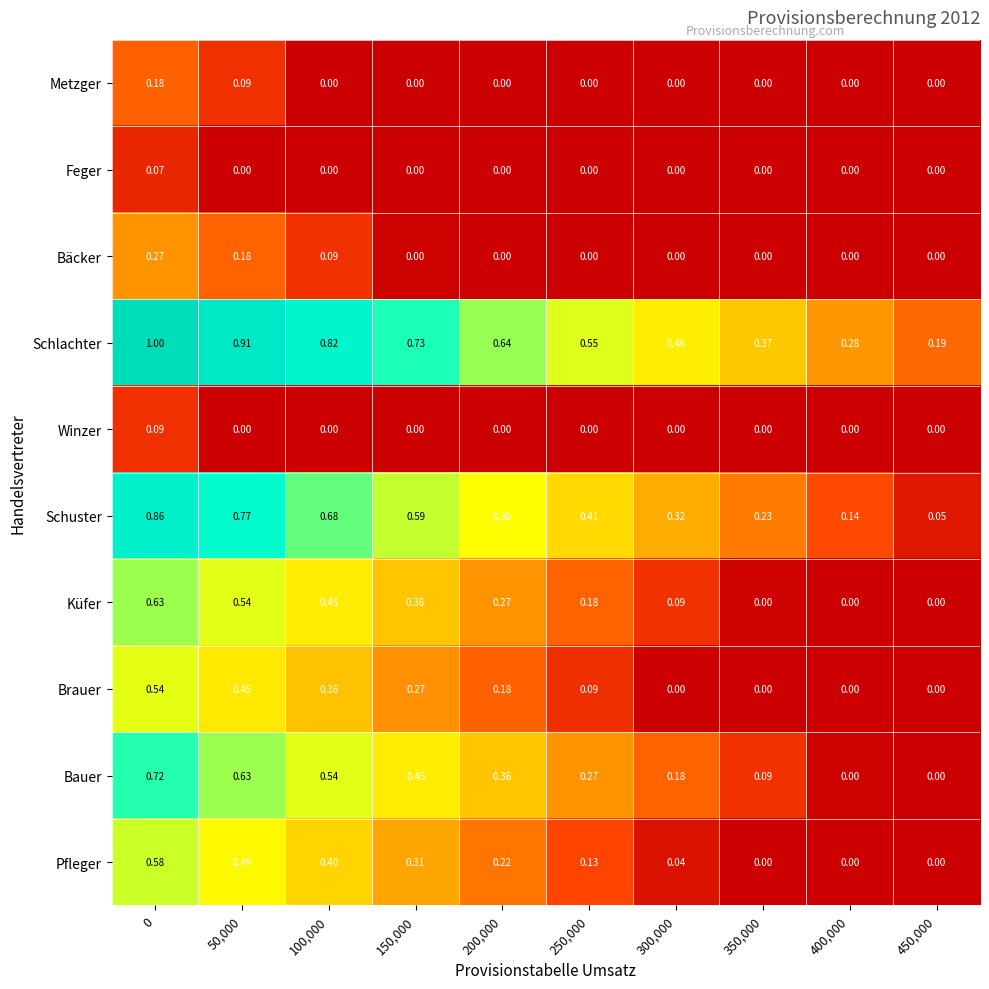

Which series has the largest total across all categories?

Schlachter